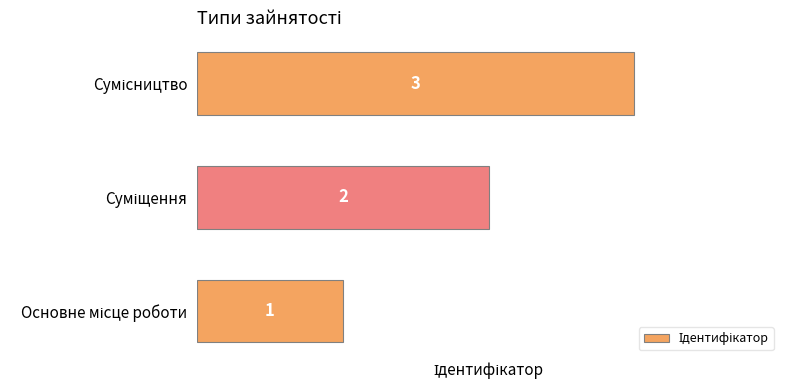

What is the sum of all values?

6